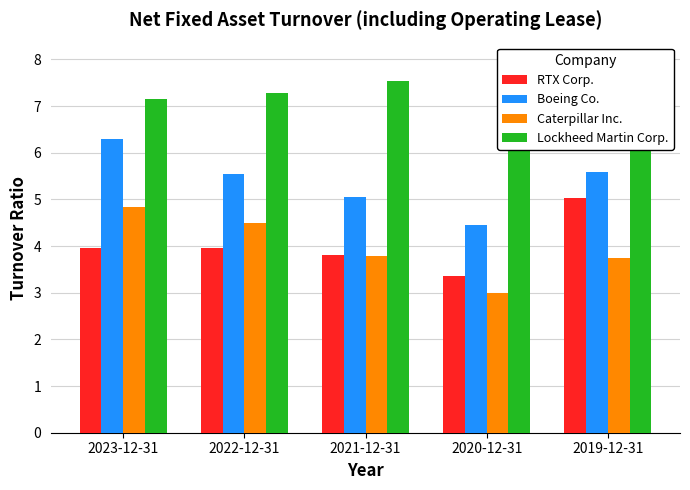

At which label does Lockheed Martin Corp. reach its minimum?

2023-12-31